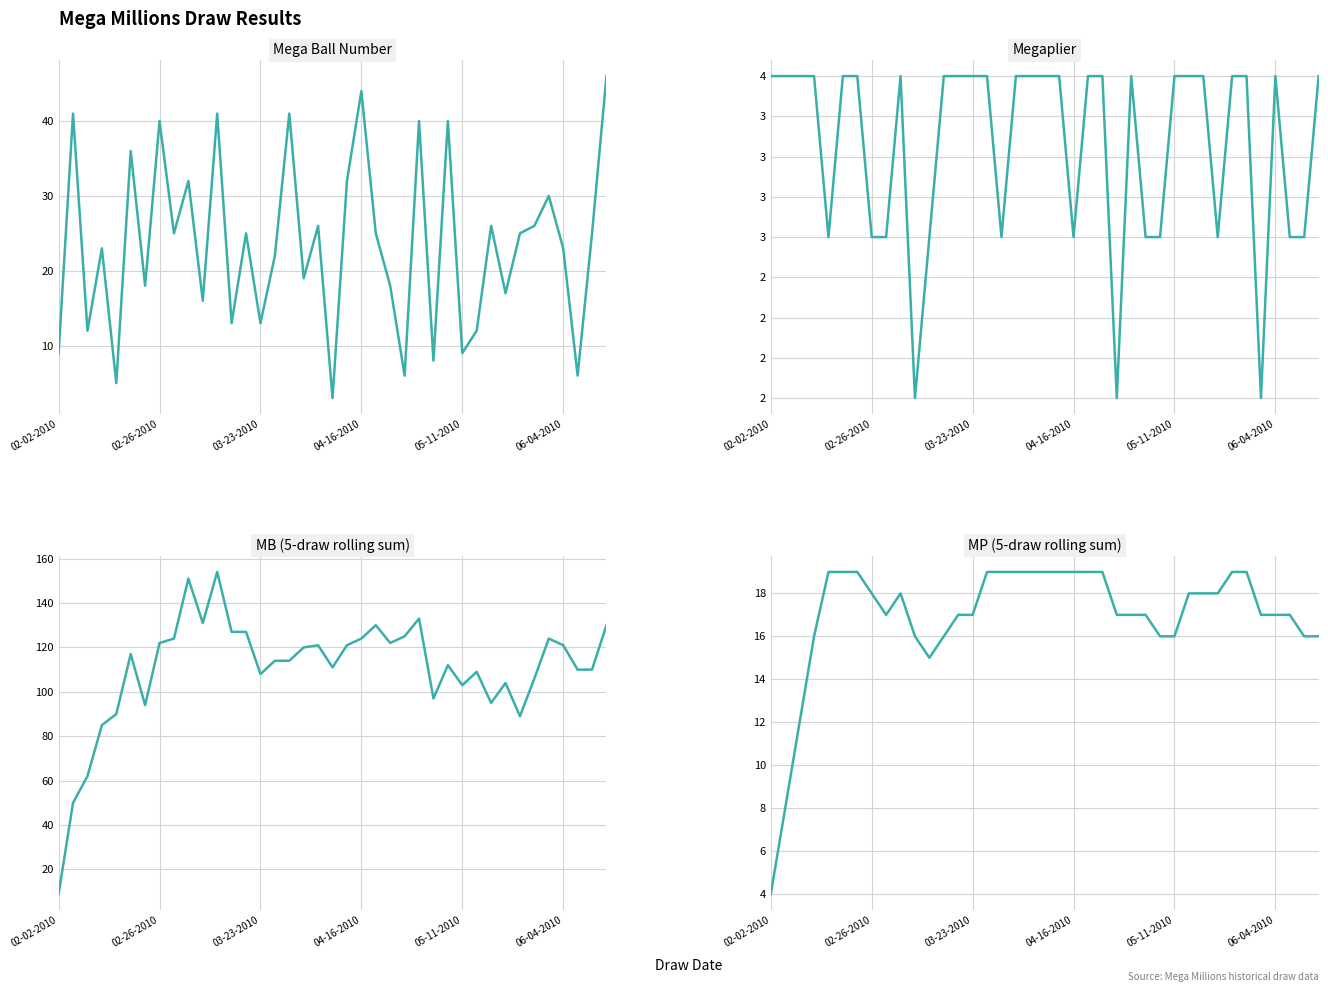

Which series has the widest spread of values?

MB 5-draw rolling sum